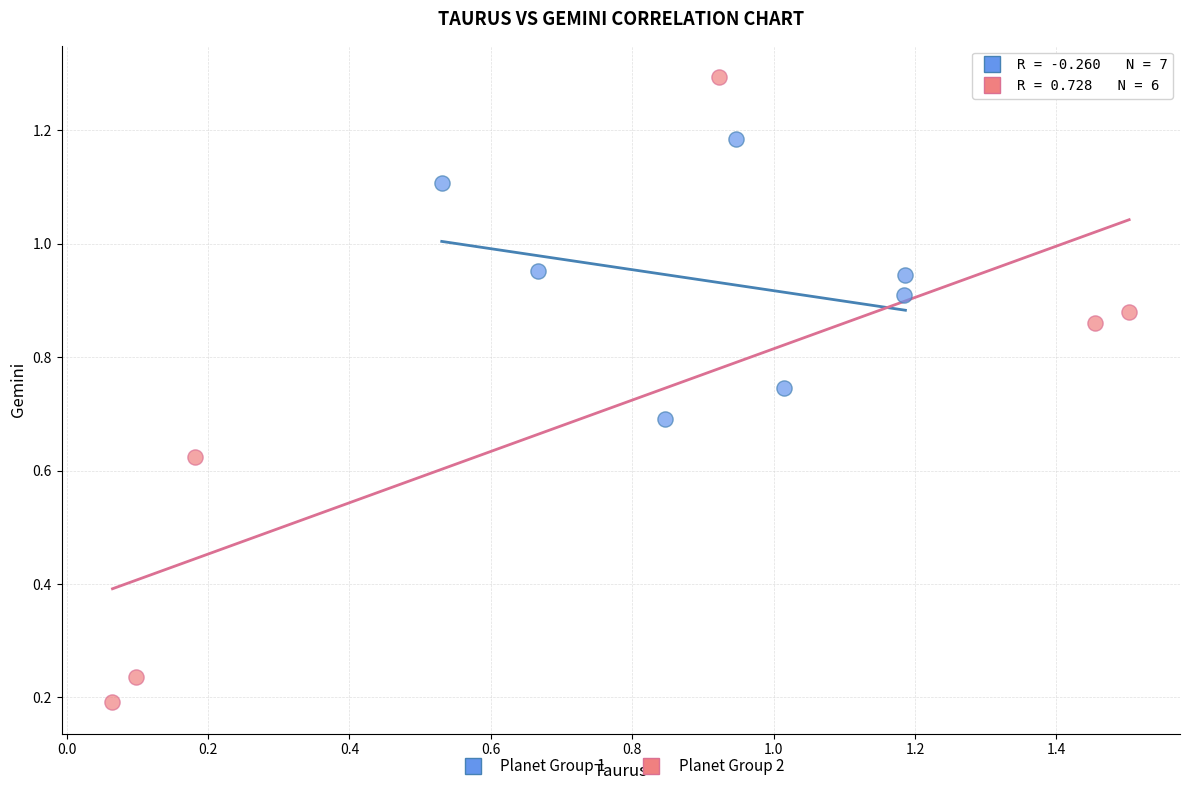

Which series has the largest Y range (max minus min)?

Planet Group 2